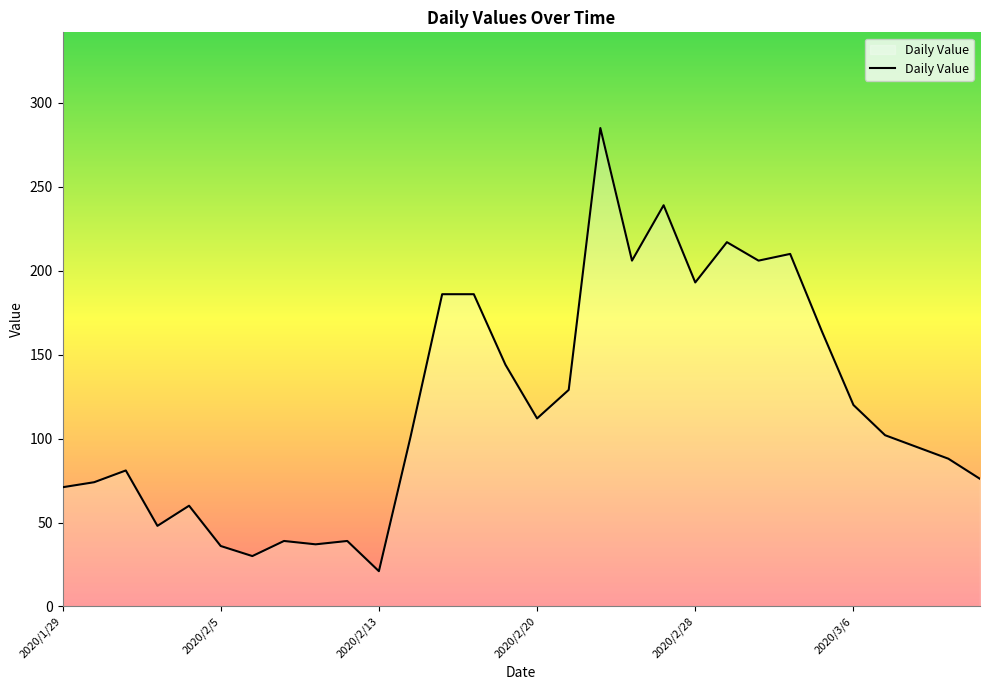

What is the greatest value displayed?

285